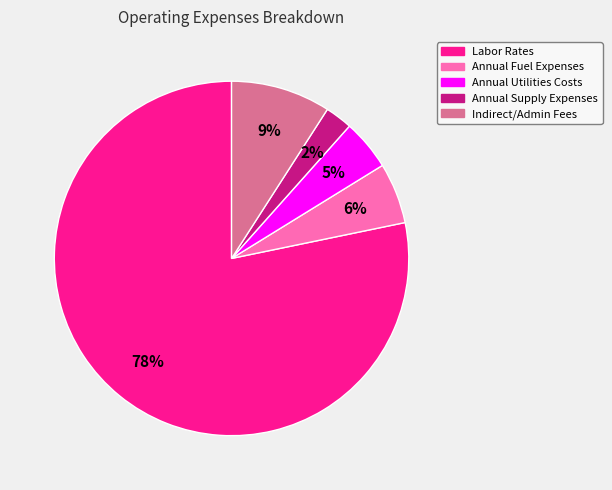

Count the number of slices in the pie.

5